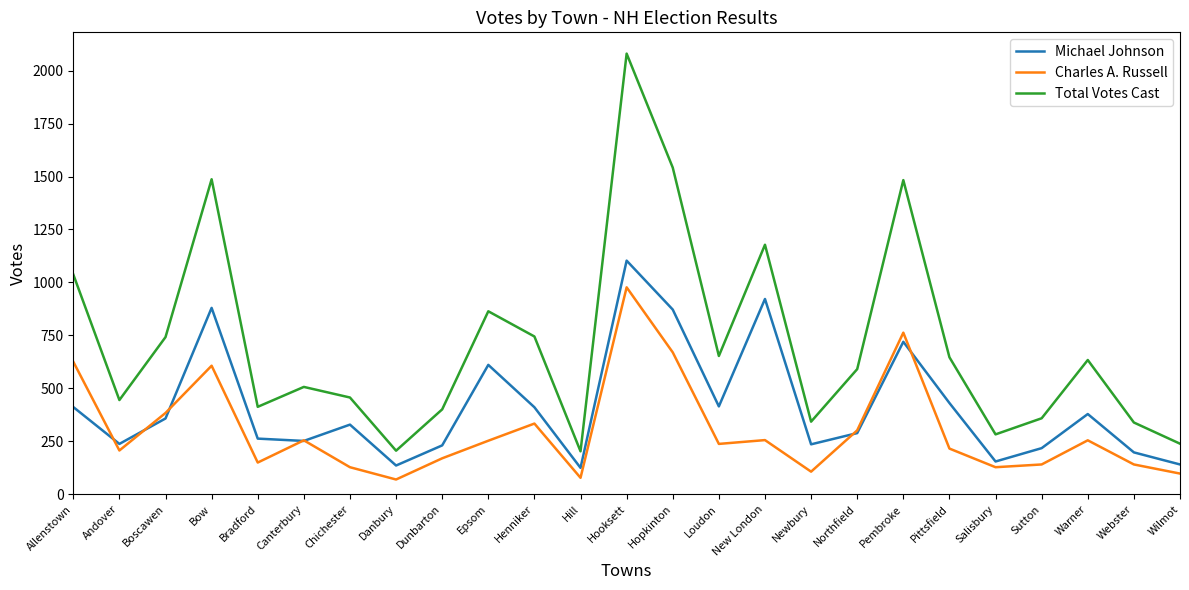

What are all the series names shown in the legend?

Michael Johnson, Charles A. Russell, Total Votes Cast